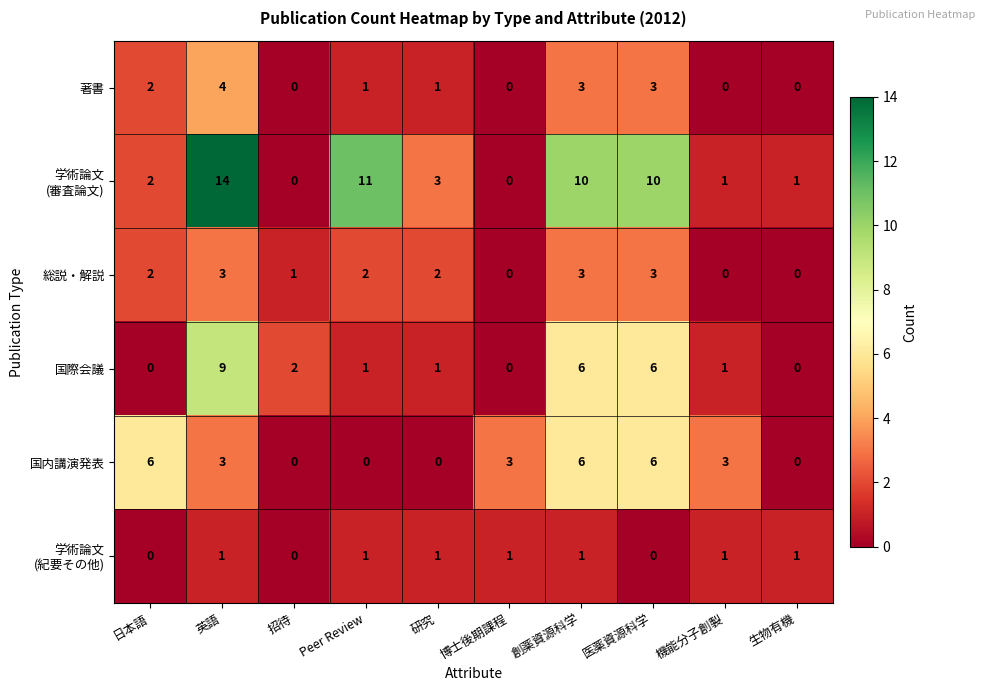

What is the total value across all series at 医薬資源科学?

28